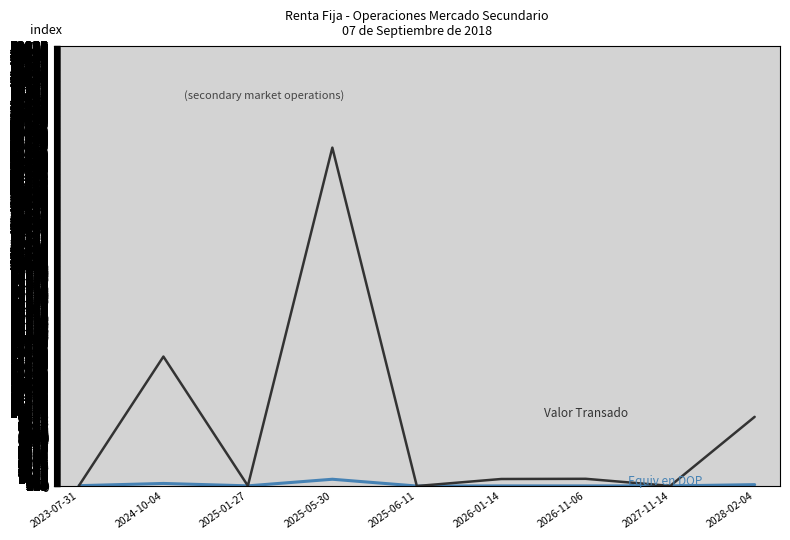

Which label corresponds to the largest value in the chart?

2025-05-30